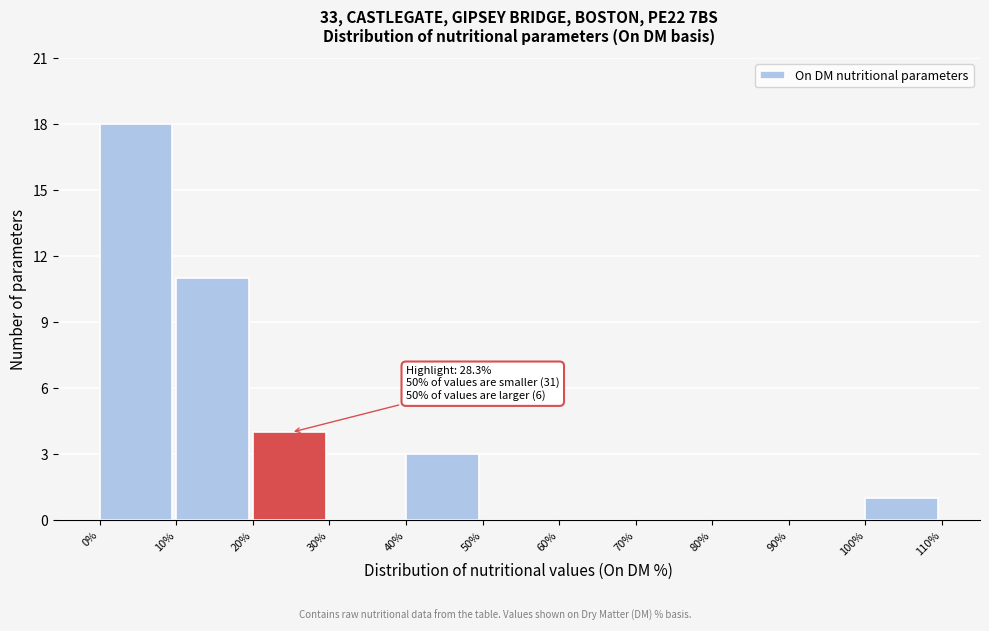

Over which range of the x-axis is the bar tallest?

0% to 10%